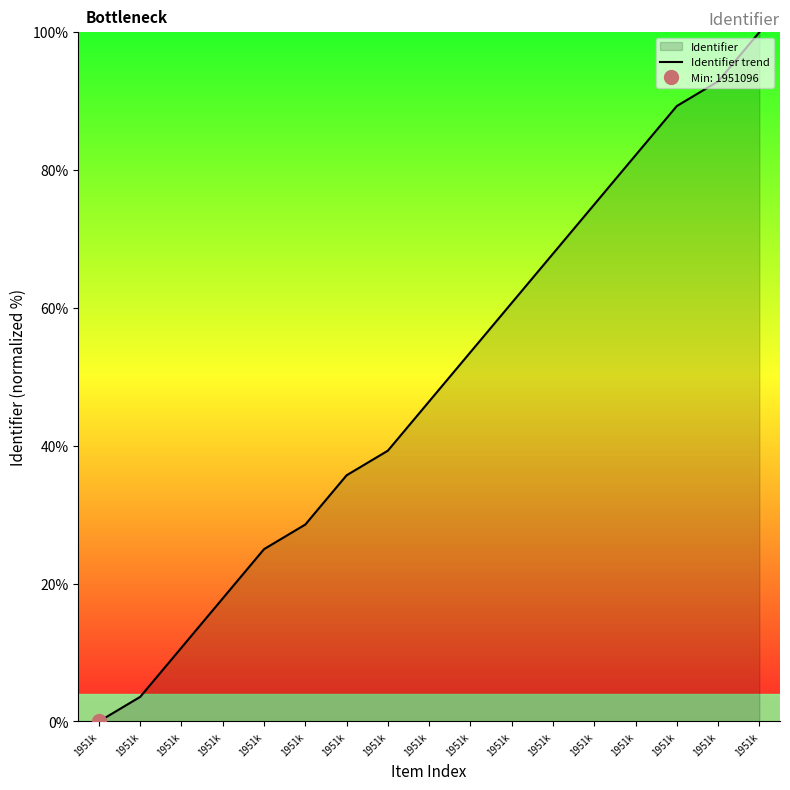

Which label corresponds to the smallest value in the chart?

1951k